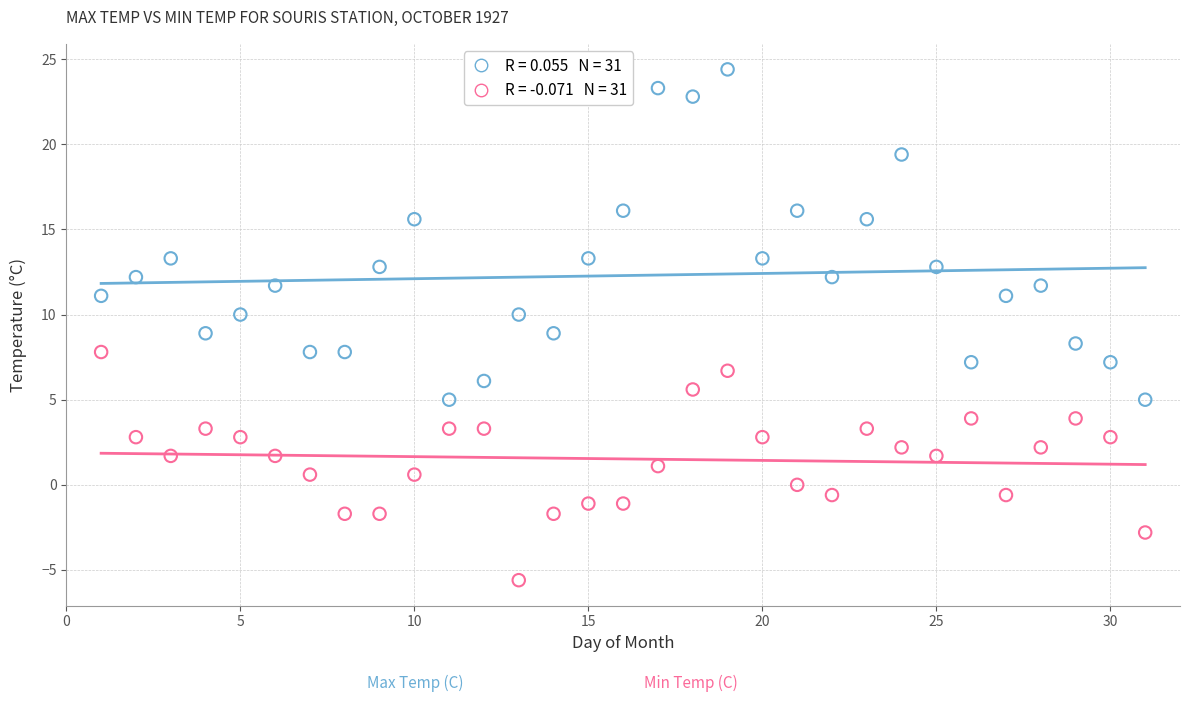

Across all data points, what is the range of X values (max minus min)?

30.0